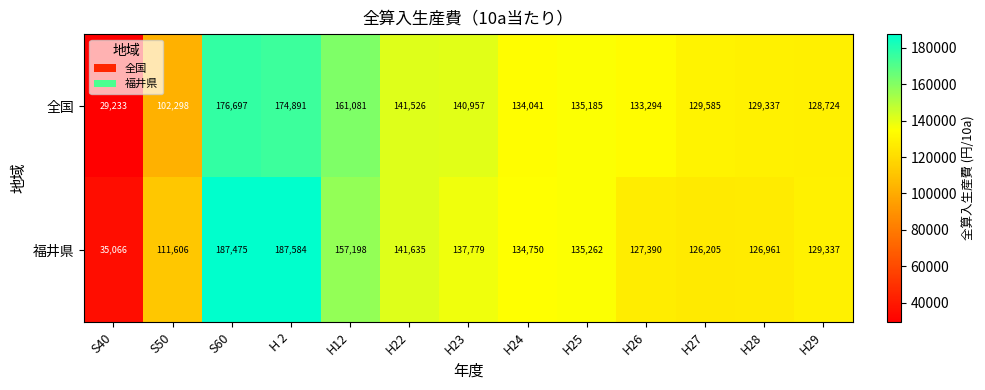

List the series in order of their peak value, highest first.

福井県, 全国